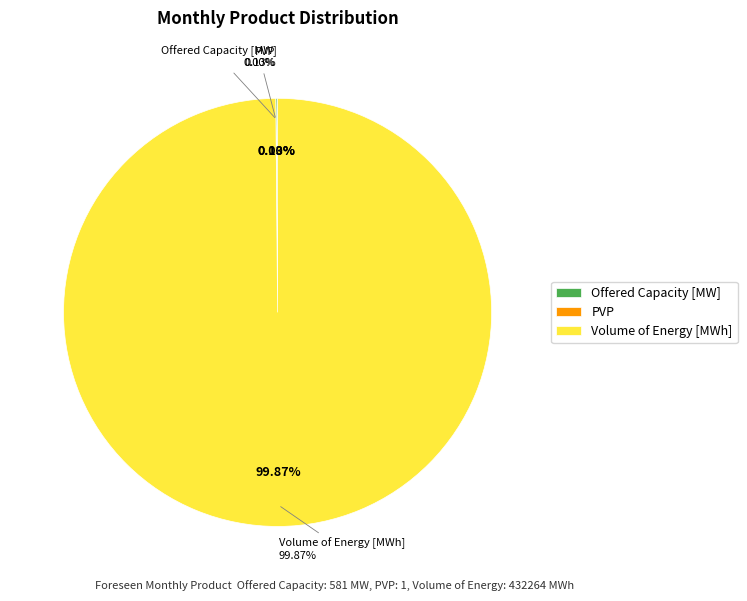

Is Volume of Energy [MWh] the majority of the pie?

Yes